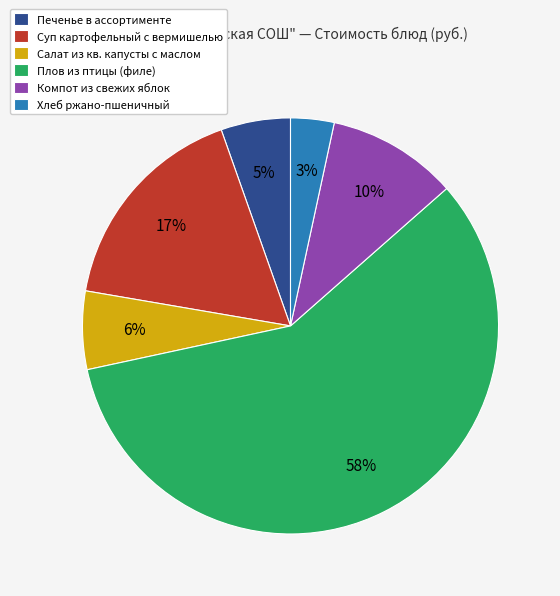

Combined, do Компот из свежих яблок and Хлеб ржано-пшеничный account for over 50%?

No